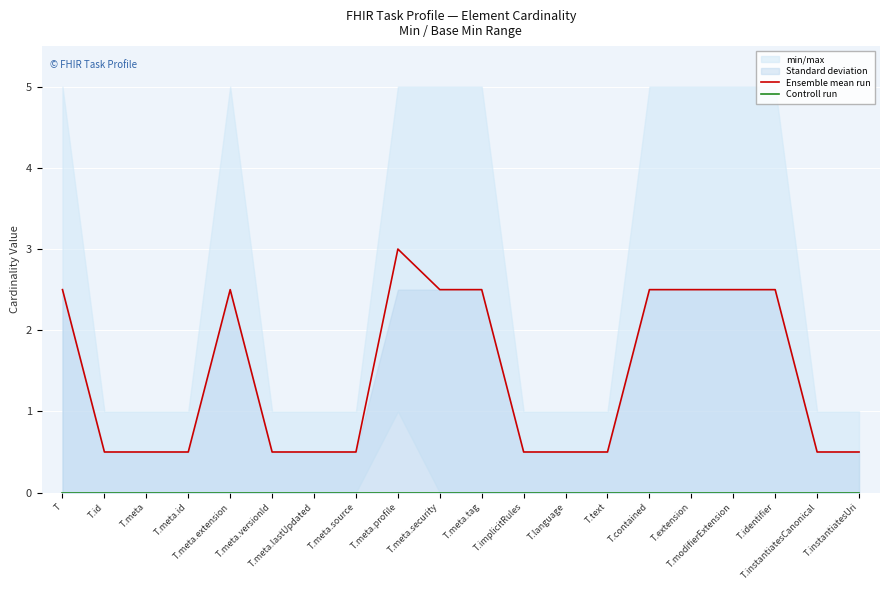

Count the Ensemble mean run values in the range 0 to 2.

11